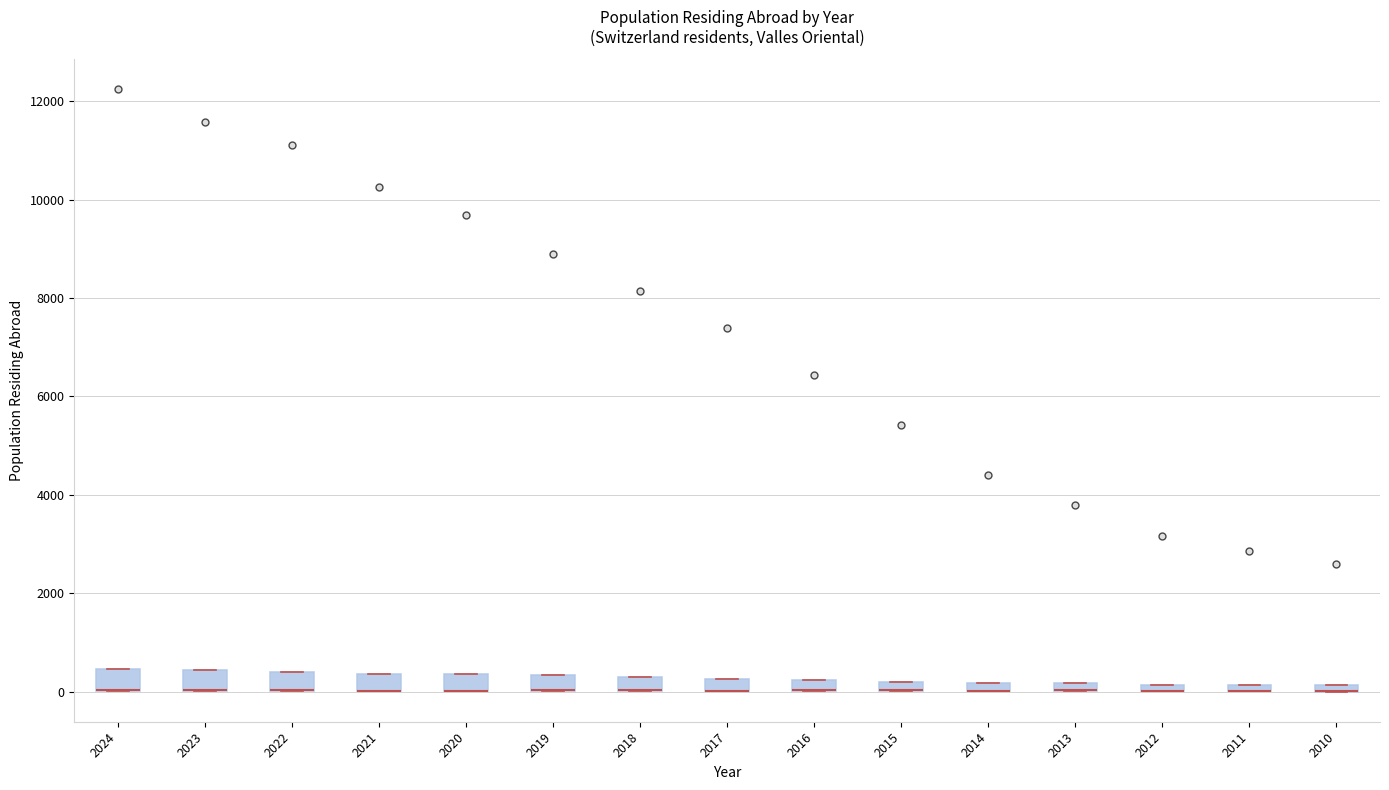

Where is the upper edge of the box at x = 2010 on the y-axis? The values are not printed on the chart, so give them approximately, as read against the axis.

200